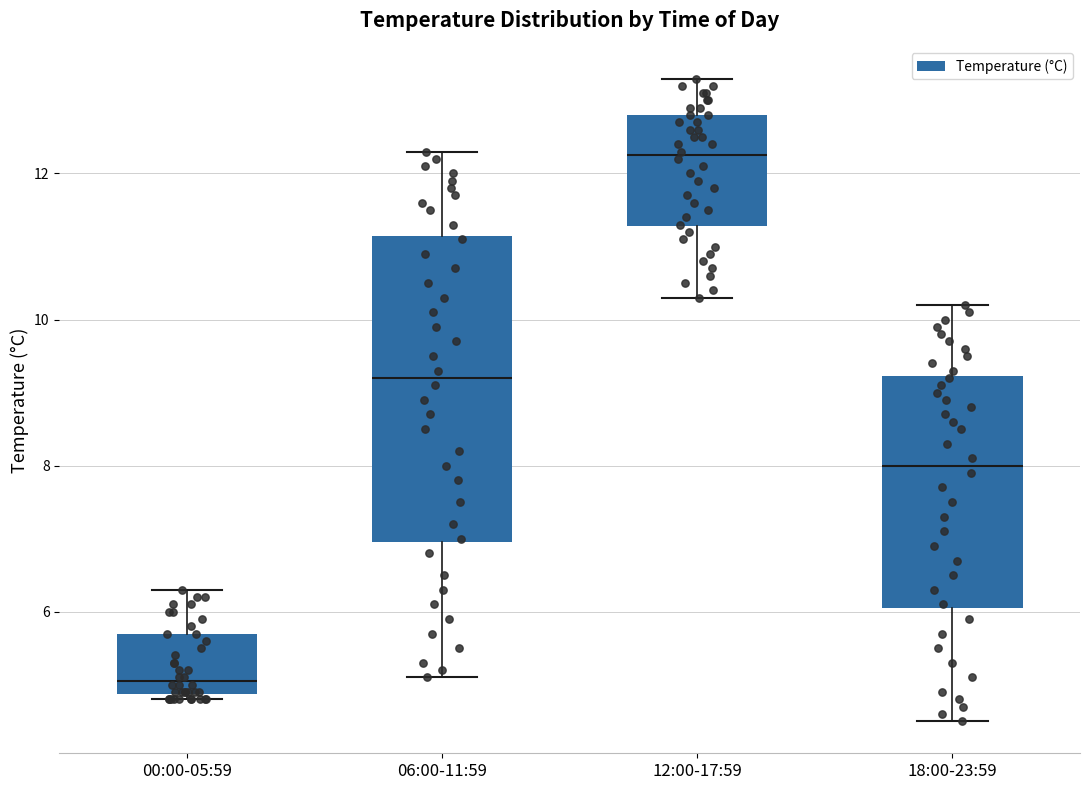

Reading left to right, transcribe this box plot: for each box, give where its median line is, the range the box spans, and where its two whiskers end, as read against the y-axis. The values are not printed on the chart, so give them approximately, as read against the axis.

00:00-05:59: median 5.0, box 4.8 to 5.8, whiskers 4.8 (just below the box's lower edge) to 6.4
06:00-11:59: median 9.2, box 7.0 to 11.2, whiskers 5.2 to 12.4
12:00-17:59: median 12.2, box 11.2 to 12.8, whiskers 10.4 to 13.4
18:00-23:59: median 8.0, box 6.0 to 9.2, whiskers 4.6 to 10.2